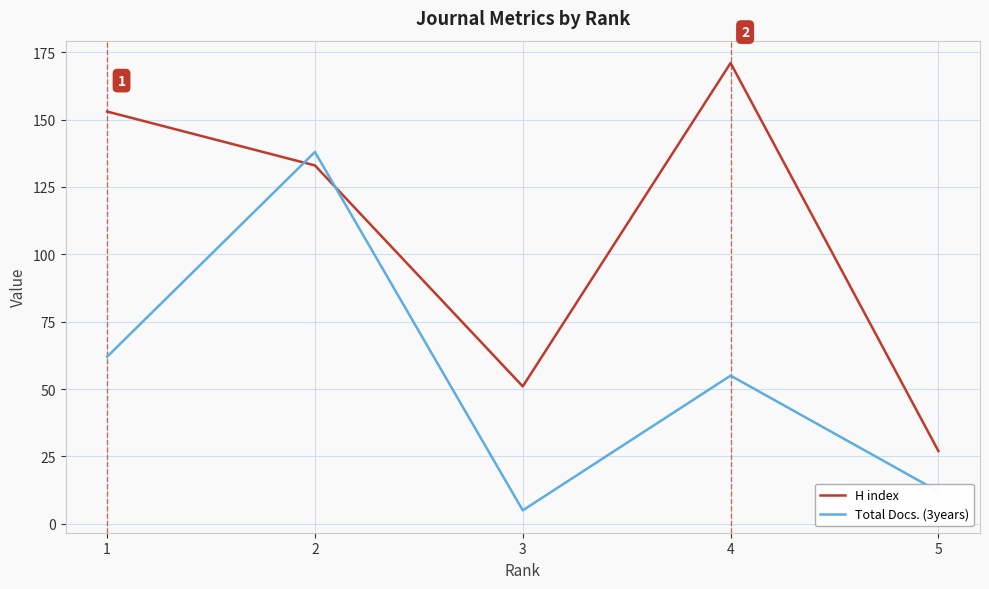

Count the number of categories in the chart.

5